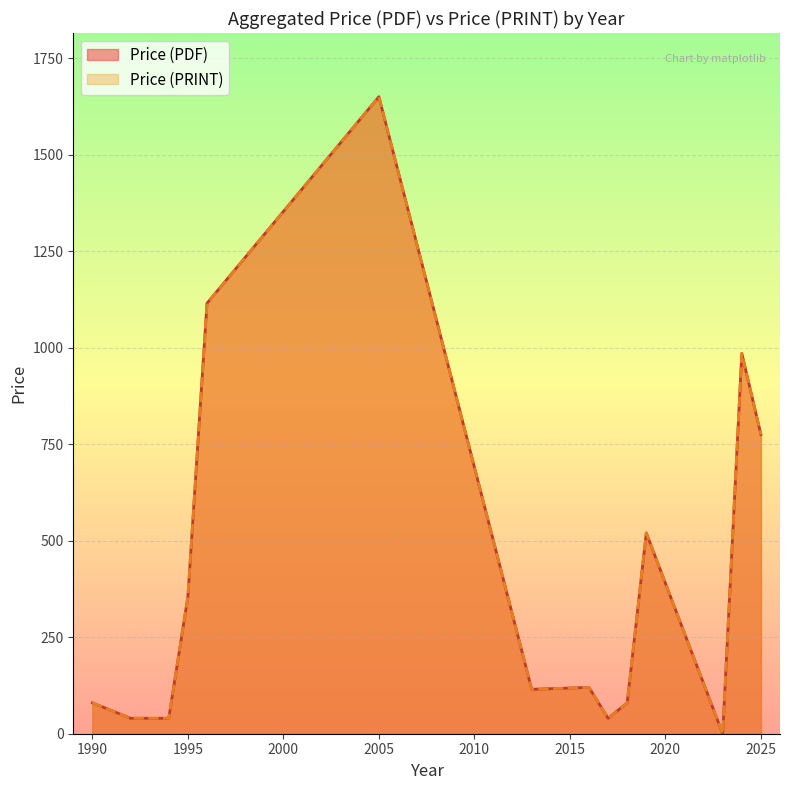

Does the chart display data point markers on the line(s)?

No